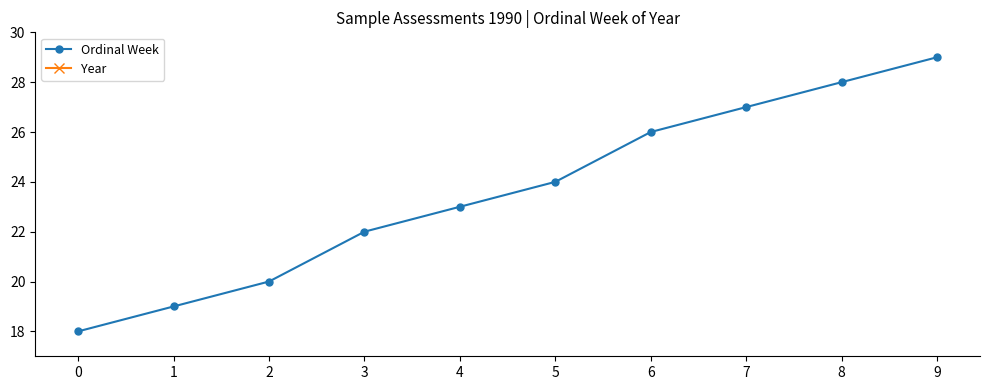

At which category is the sum across all series the highest?

9